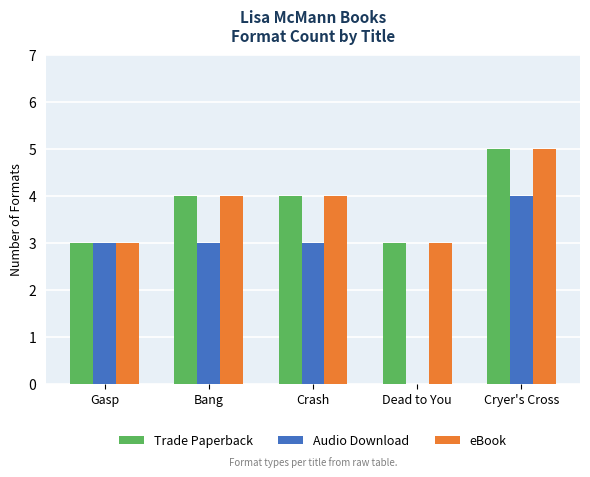

True or false: eBook has a value of 8 at Cryer's Cross.

False